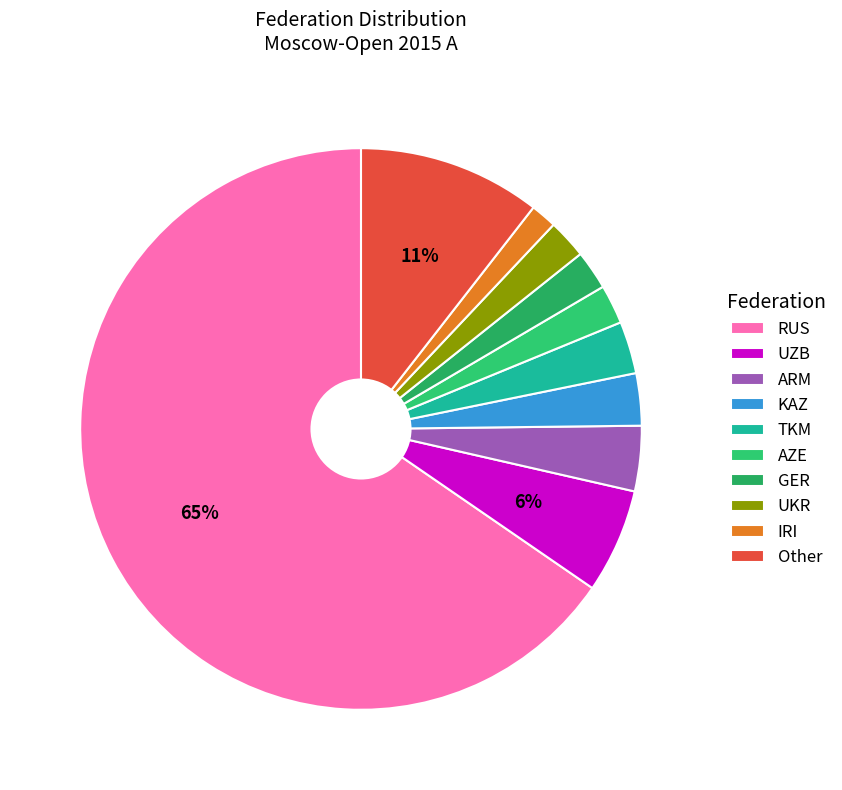

What is the largest slice in the pie chart?

RUS